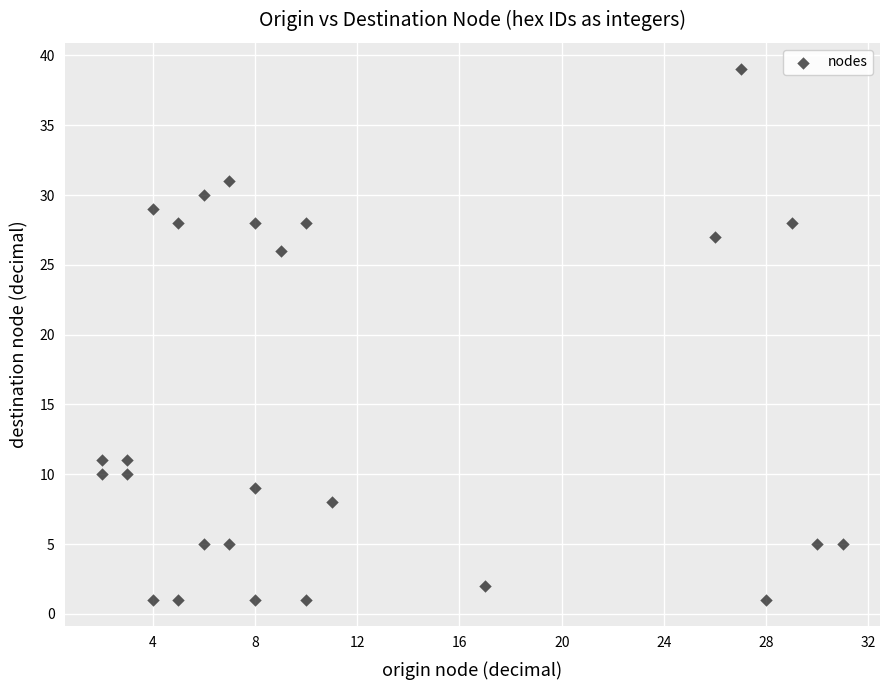

What Y value in the scatter plot is closest to 20?

26